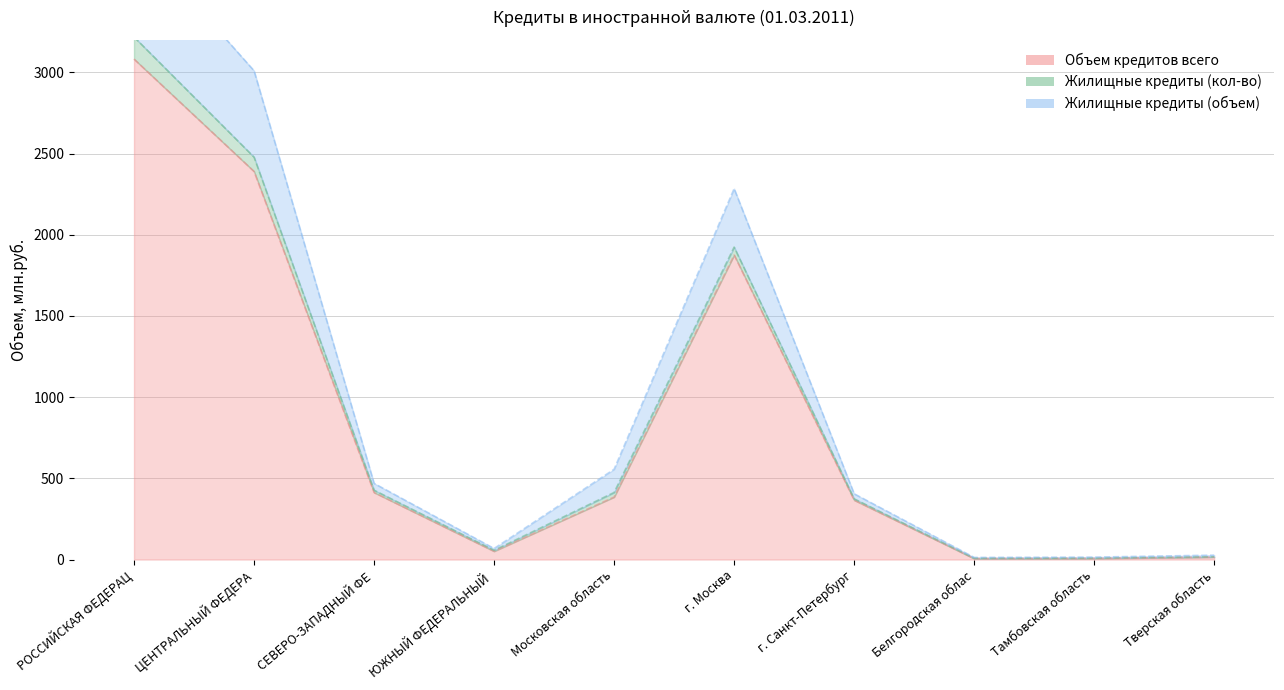

At which category does Жилищные кредиты (объем) reach its first local valley?

ЮЖНЫЙ ФЕДЕРАЛЬНЫЙ